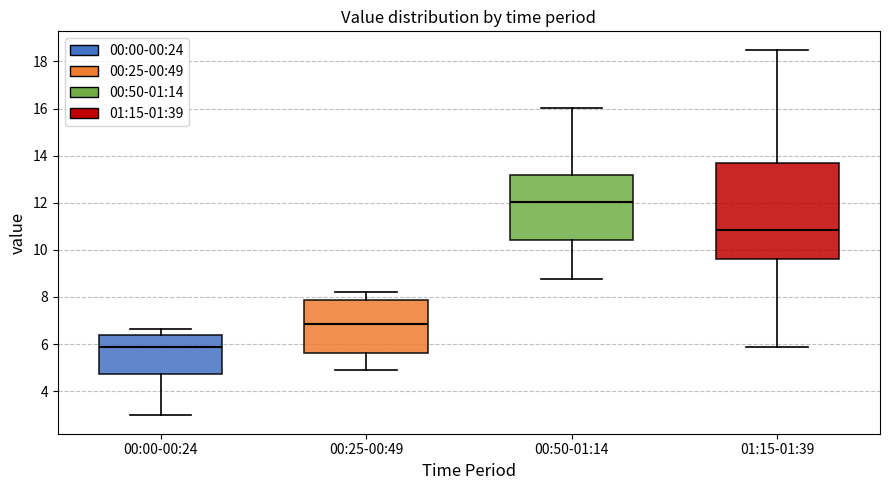

Which box has the lowest median line?

00:00-00:24